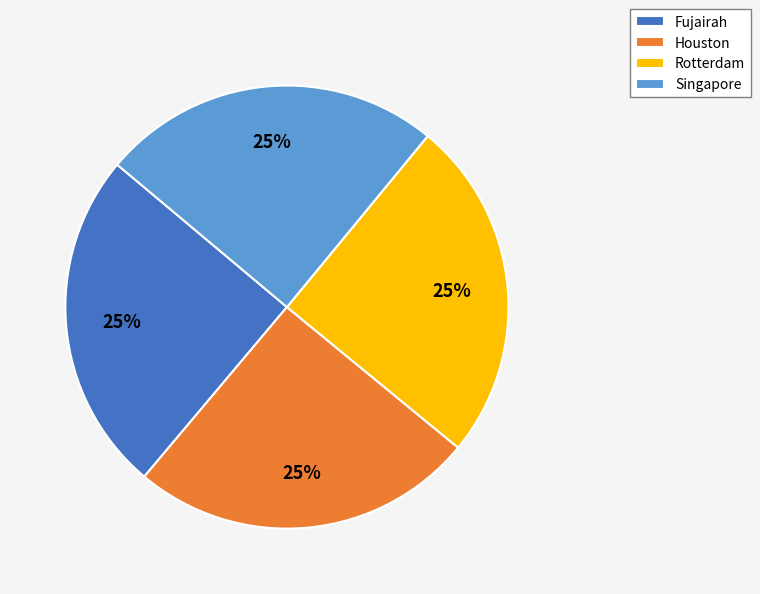

What is the ratio of the value at Fujairah to the value at Singapore?

1.0